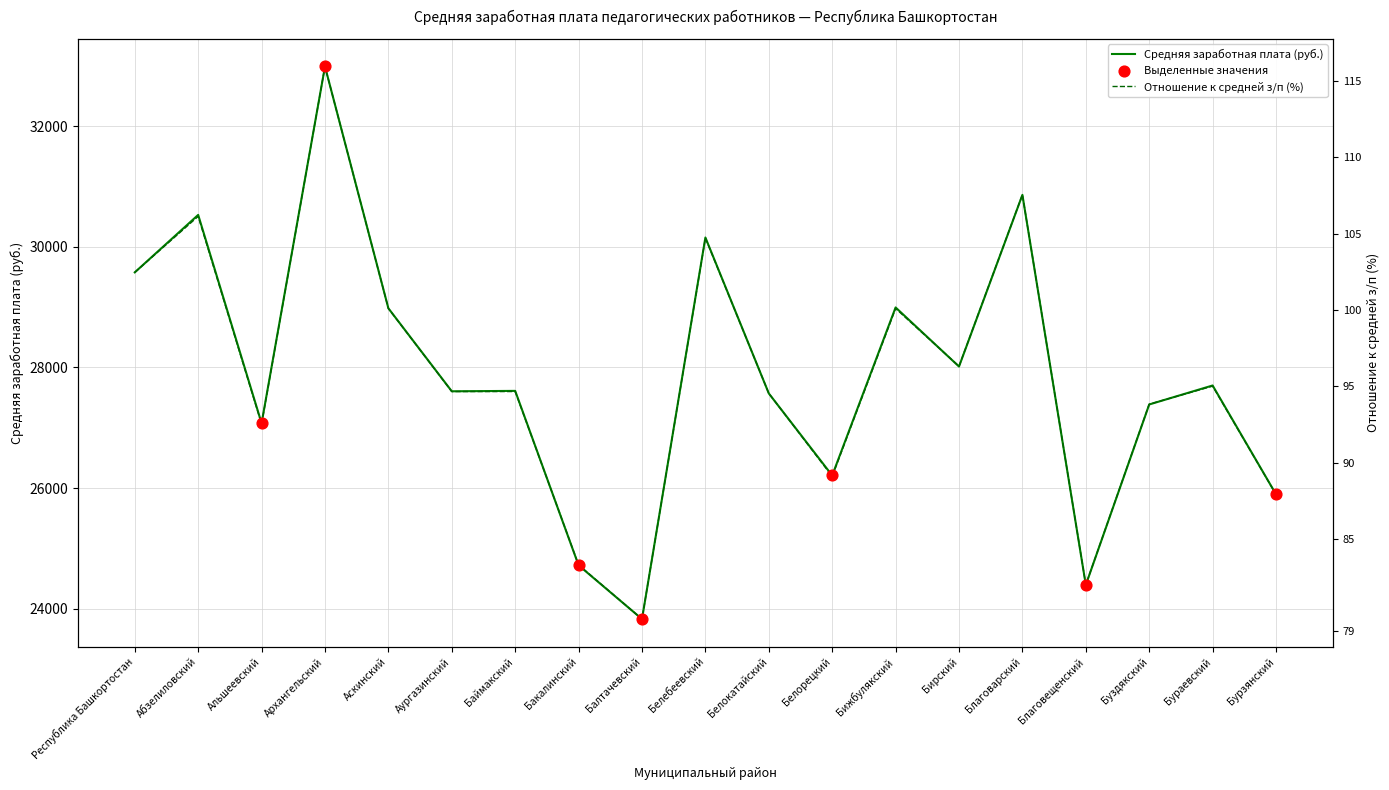

At how many categories does at least one series exceed 32625?

1